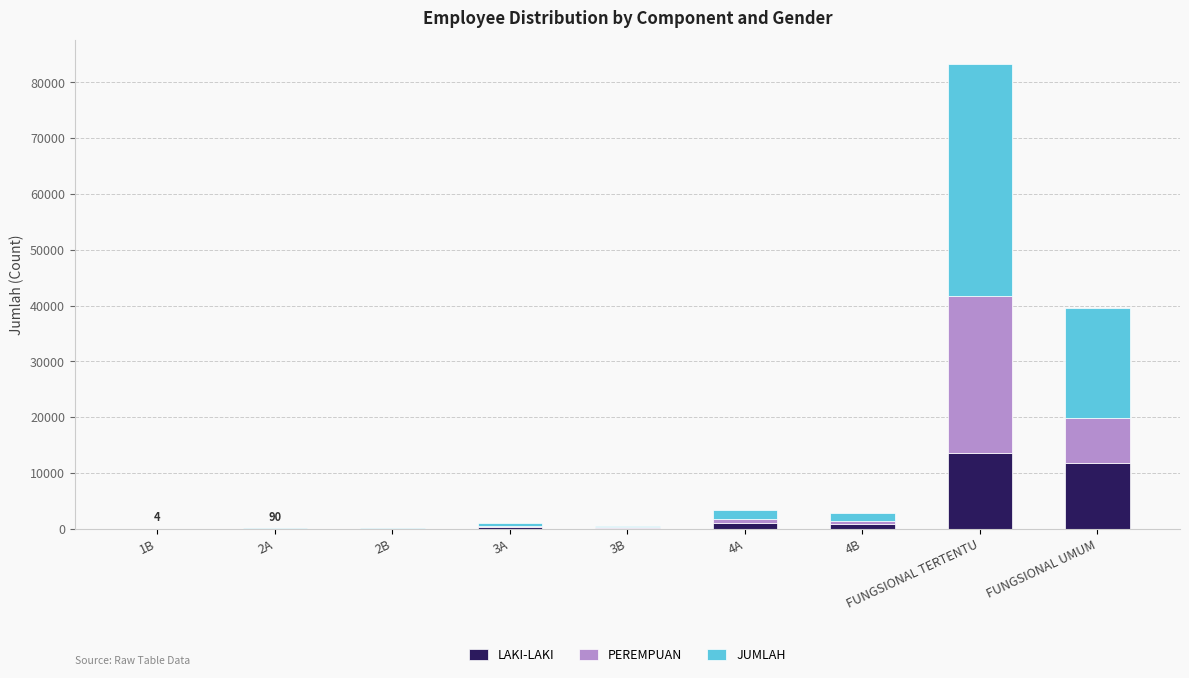

At which category is the sum across all series the highest?

FUNGSIONAL TERTENTU